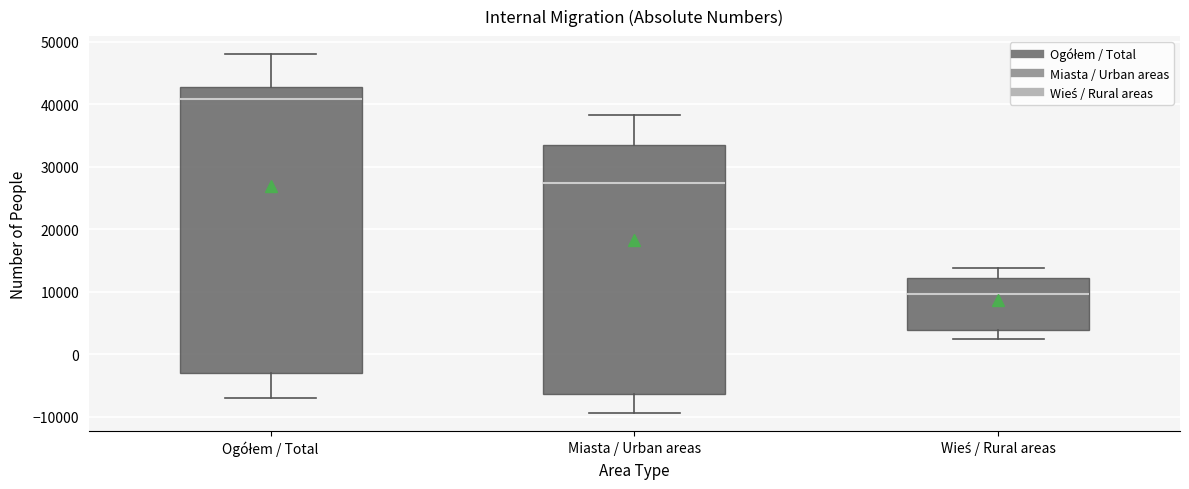

Reading left to right, read every box against the y-axis: the position of its median line, the range the box covers, and the ends of its whiskers. The values are not printed on the chart, so give them approximately, as read against the axis.

Ogółem / Total: median 41000, box -3000 to 43000, whiskers -7000 to 48000
Miasta / Urban areas: median 27000, box -6000 to 33000, whiskers -9000 to 38000
Wieś / Rural areas: median 10000, box 4000 to 12000, whiskers 2000 to 14000